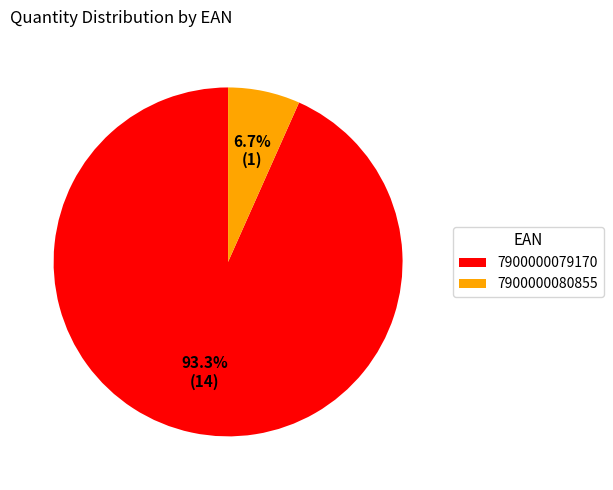

Count the number of slices in the pie.

2